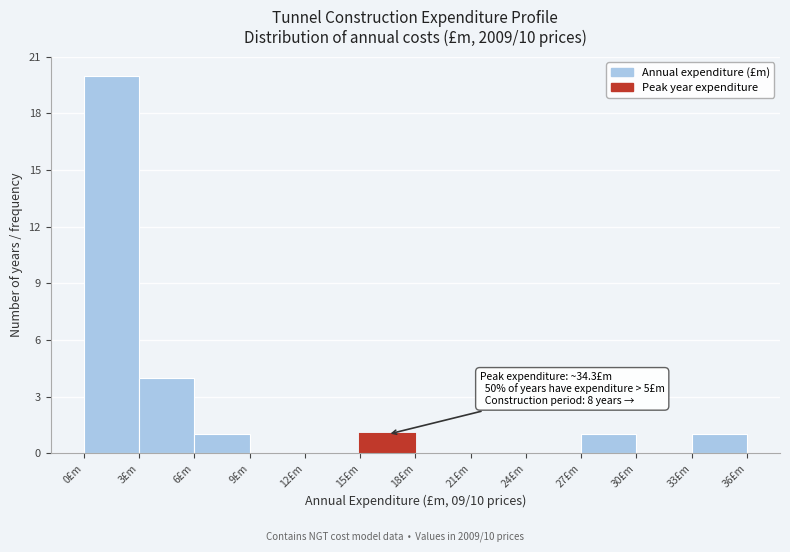

Over which range of the x-axis is the bar tallest?

0 to 3